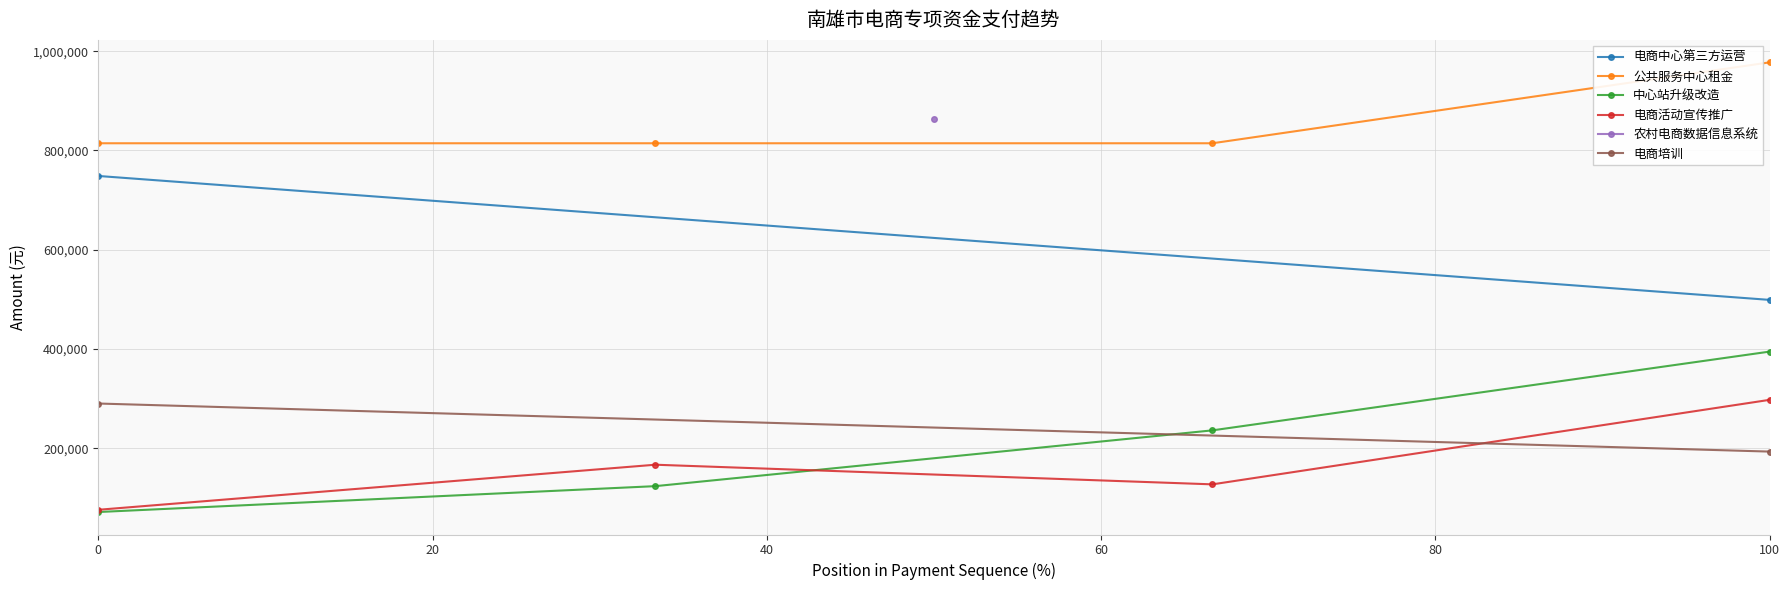

How many interior local valleys does the 电商活动宣传推广 series have?

1